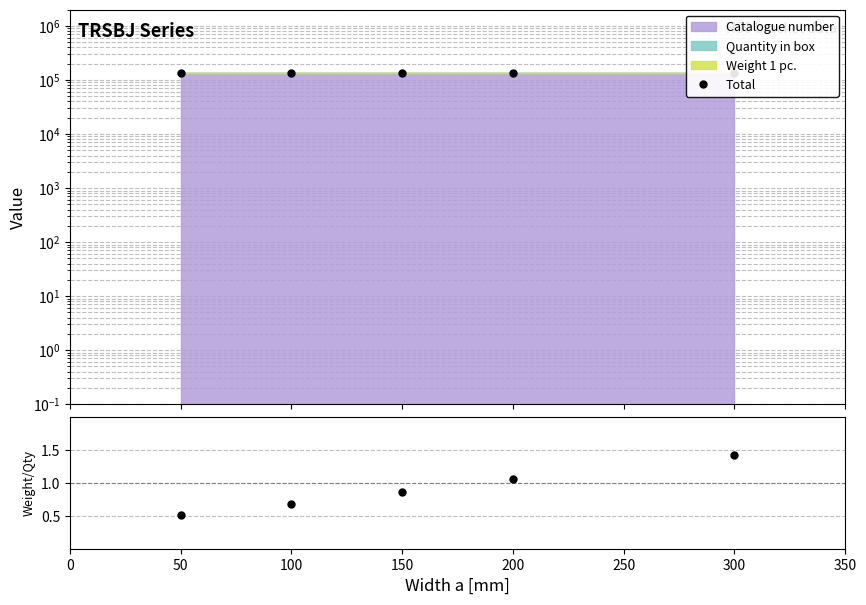

Is the value of Total at 200 greater than the value of Weight/Qty at 50?

Yes